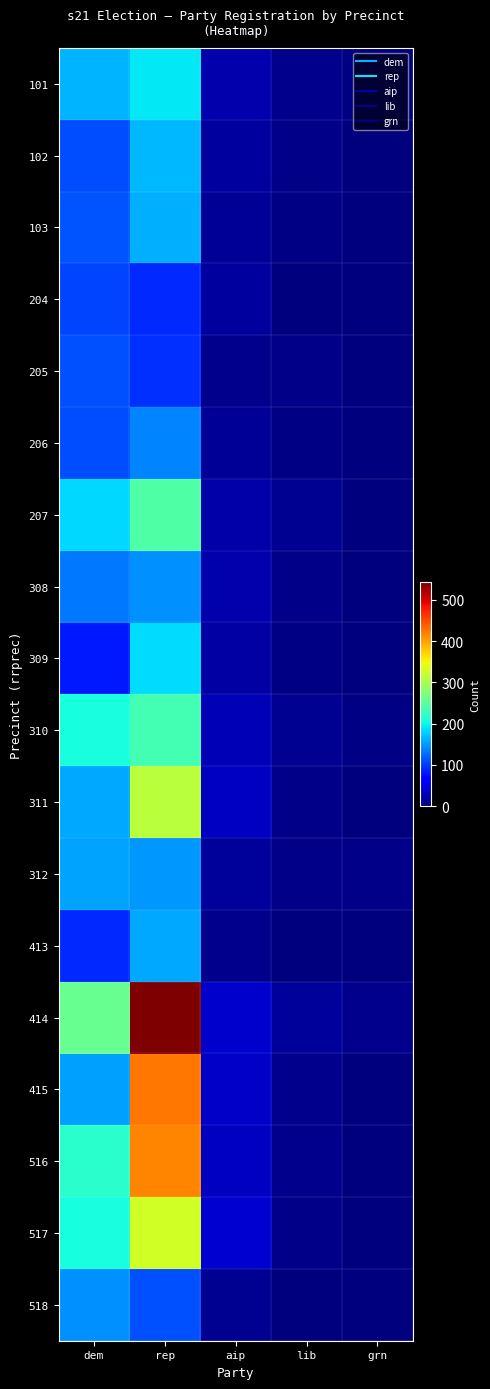

Reading left to right, extract all data points from this chart.

101: dem=165	rep=192	aip=22	lib=7	grn=4
102: dem=108	rep=166	aip=16	lib=5	grn=1
103: dem=114	rep=161	aip=11	lib=3	grn=2
204: dem=104	rep=90	aip=16	lib=1	grn=0
205: dem=111	rep=95	aip=8	lib=5	grn=1
206: dem=108	rep=139	aip=12	lib=4	grn=1
207: dem=184	rep=243	aip=21	lib=9	grn=2
308: dem=132	rep=146	aip=22	lib=6	grn=0
309: dem=81	rep=185	aip=19	lib=3	grn=0
310: dem=206	rep=234	aip=26	lib=9	grn=4
311: dem=158	rep=312	aip=32	lib=6	grn=0
312: dem=156	rep=149	aip=13	lib=5	grn=6
413: dem=91	rep=157	aip=7	lib=1	grn=1
414: dem=257	rep=542	aip=36	lib=13	grn=7
415: dem=154	rep=424	aip=35	lib=7	grn=2
516: dem=218	rep=416	aip=33	lib=7	grn=2
517: dem=206	rep=328	aip=39	lib=5	grn=1
518: dem=144	rep=111	aip=10	lib=2	grn=0